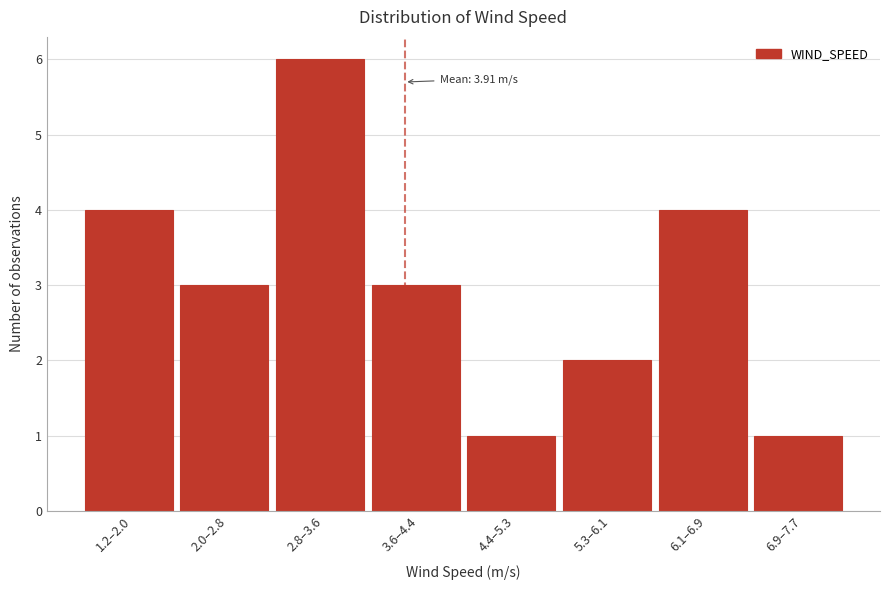

Reading left to right, what are all the values shown in this chart?

4	3	6	3	1	2	4	1